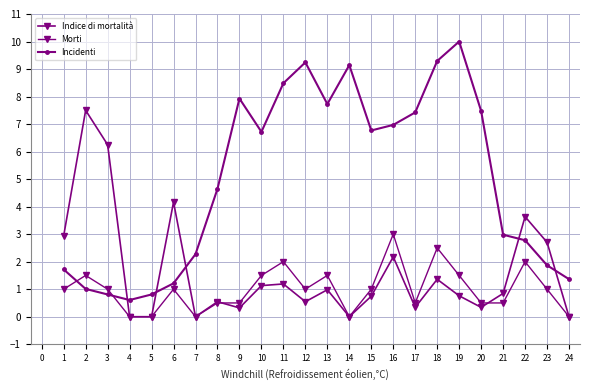

The value of Incidenti at 15 is 3.6. True or false?

False